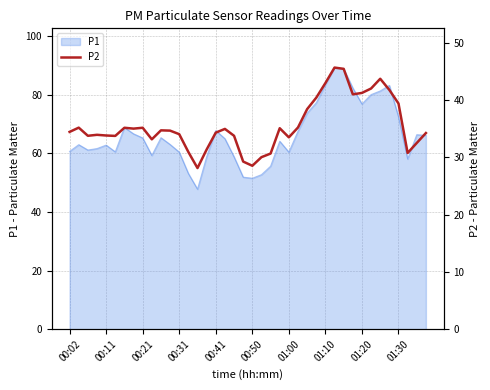

Is it true that P1 equals 33.8 at 00:21?

False